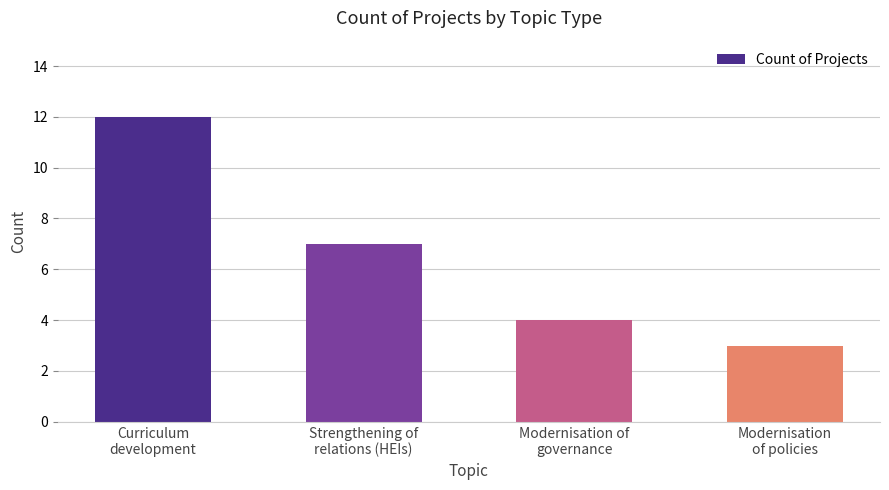

The chart shows a value of 10 at Strengthening of
relations (HEIs). True or false?

False